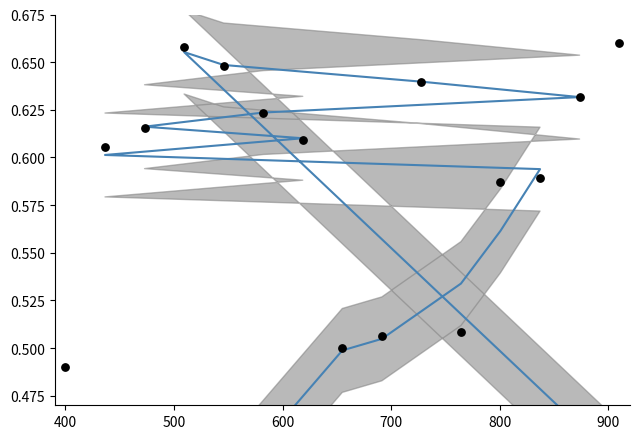

Which series contains the lowest Y value?

Id (smoothed)